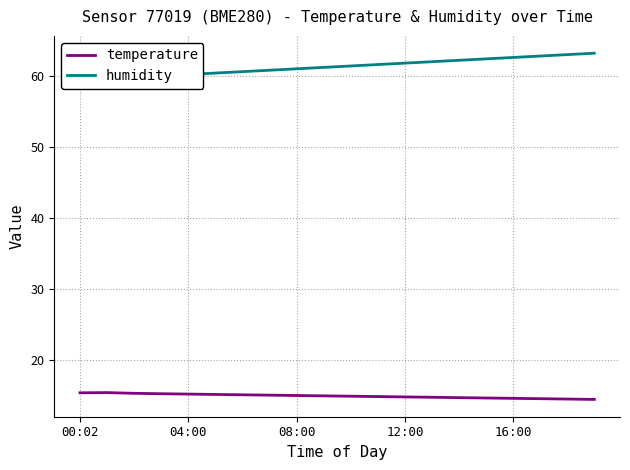

True or false: humidity has more than 0 interior local peaks.

False